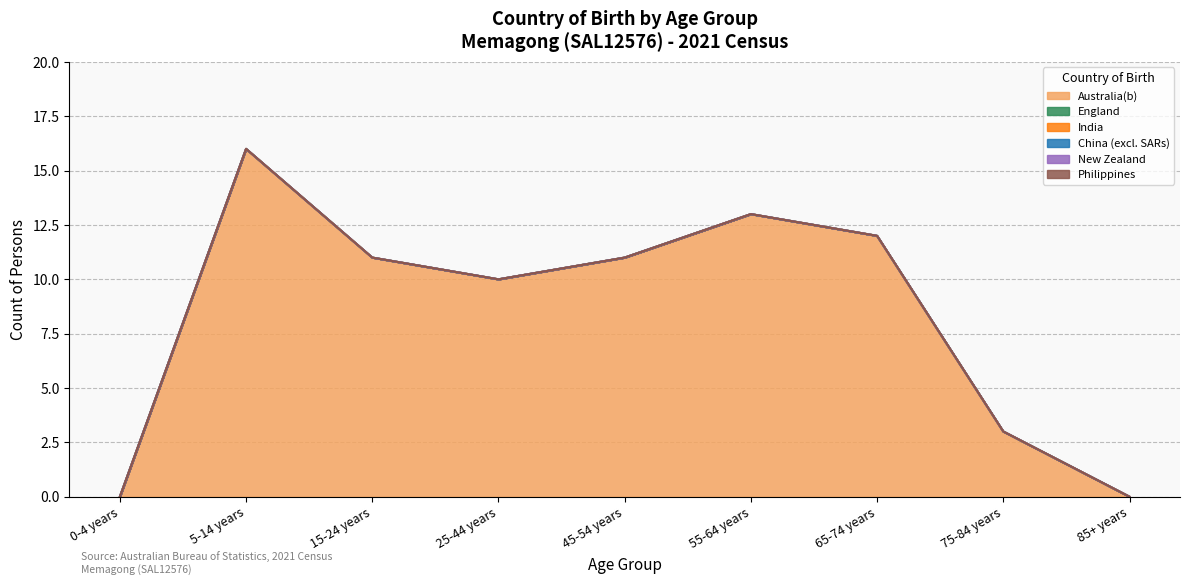

List the labels in order of New Zealand value, largest first.

0-4 years, 5-14 years, 15-24 years, 25-44 years, 45-54 years, 55-64 years, 65-74 years, 75-84 years, 85+ years